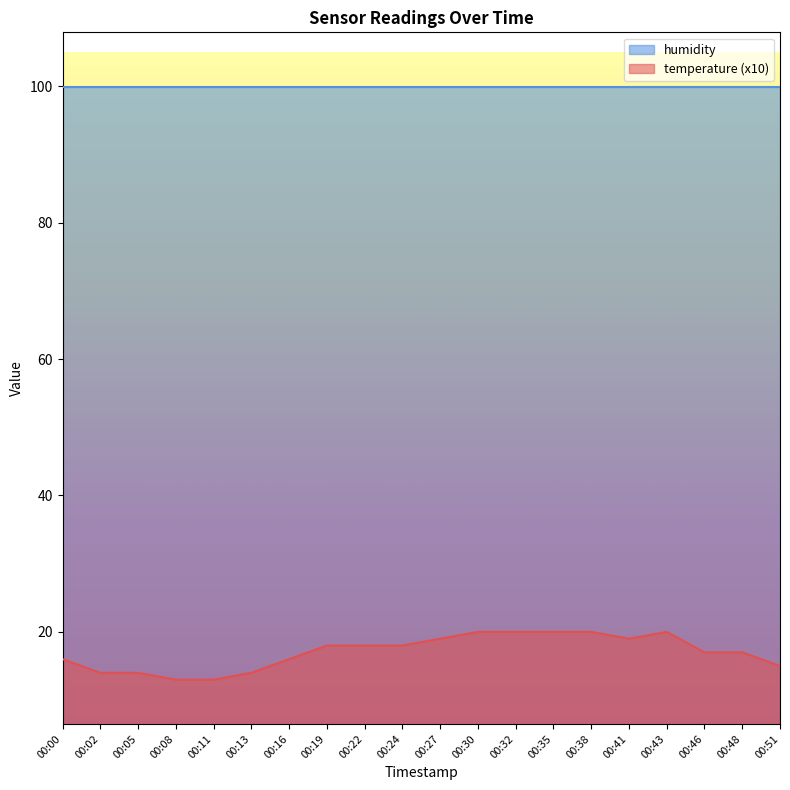

At which category does the chart reach its minimum across all series?

00:08